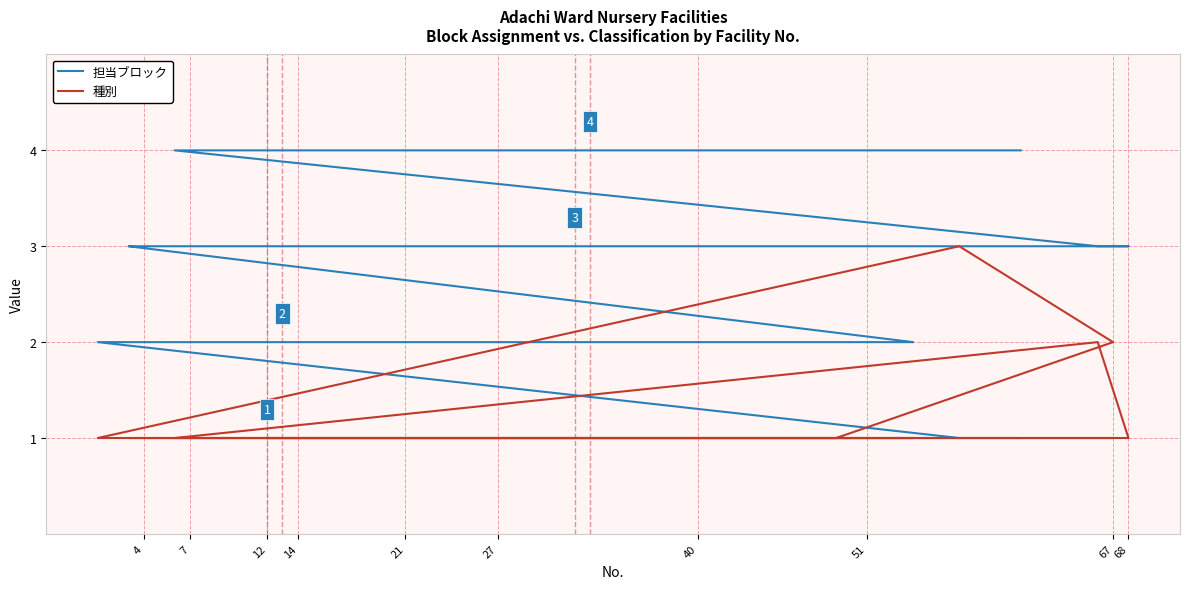

What is the value of the 種別 point at the 13th from the left?

1